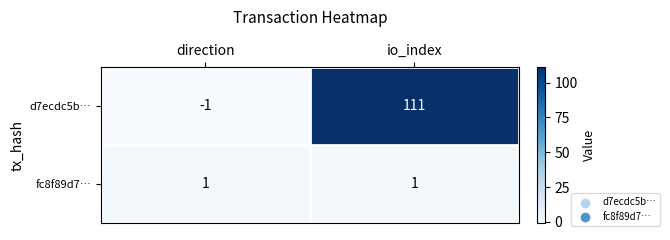

The d7ecdc5b… series shows 194 at io_index. True or false?

False